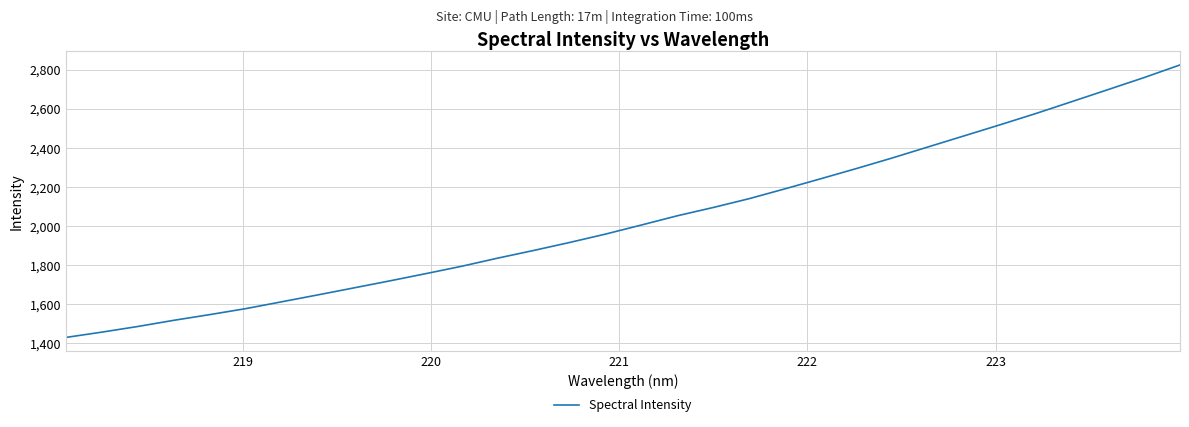

How many distinct data groups are displayed?

1